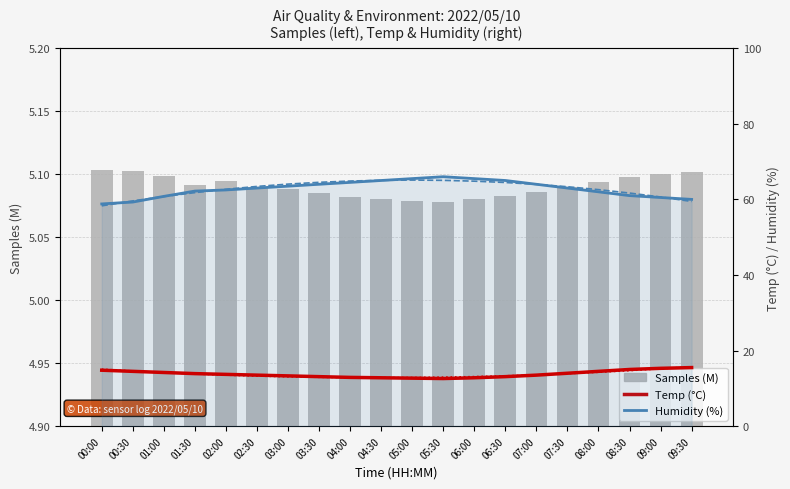

The value of Samples (M) at 08:30 is 7.1. True or false?

False